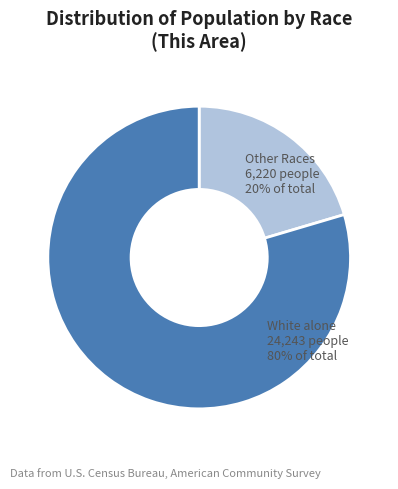

Is White alone the majority of the pie?

Yes